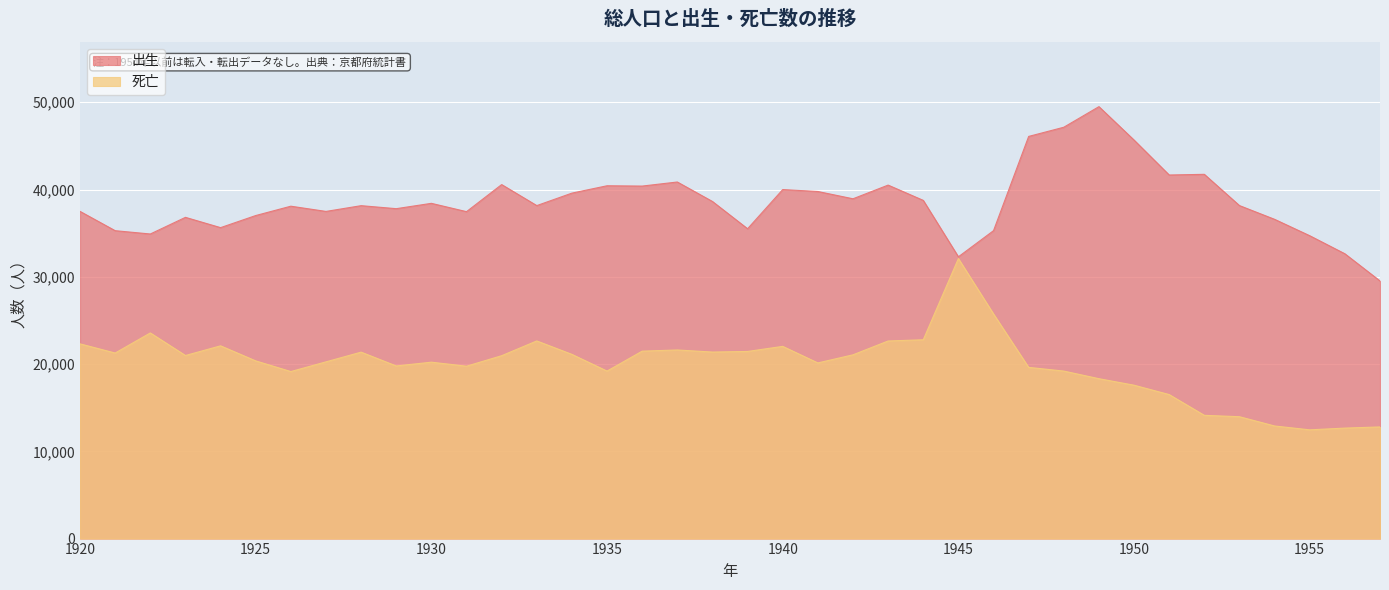

Where is 死亡 nearest to the value 22275?

1920